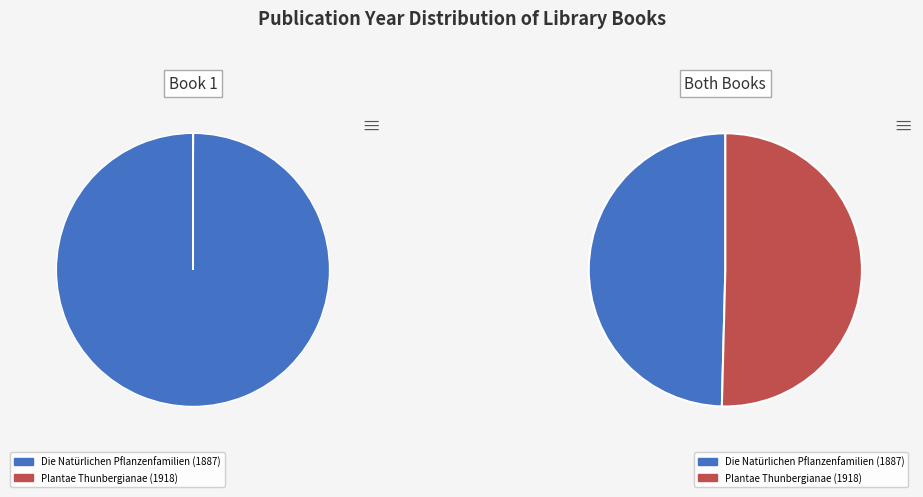

The Plantae Thunbergianae (1918) slice represents 43% of the pie. True or false?

False